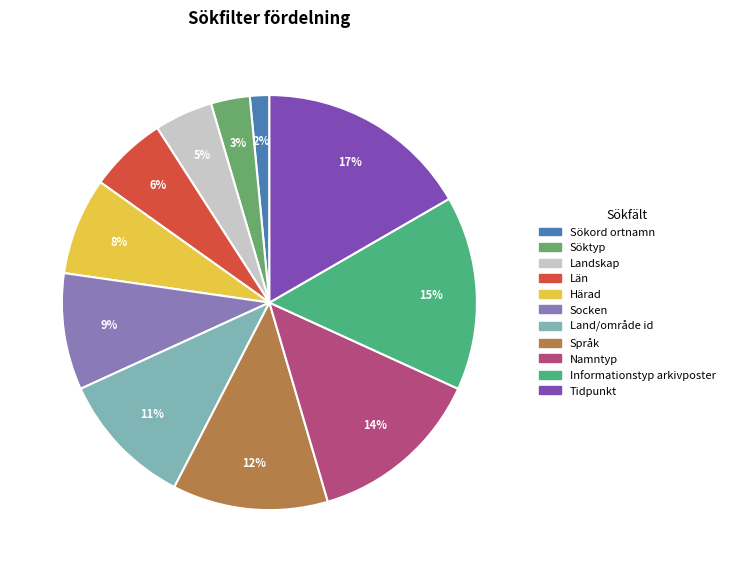

Is there any slice that represents more than half of the pie?

No